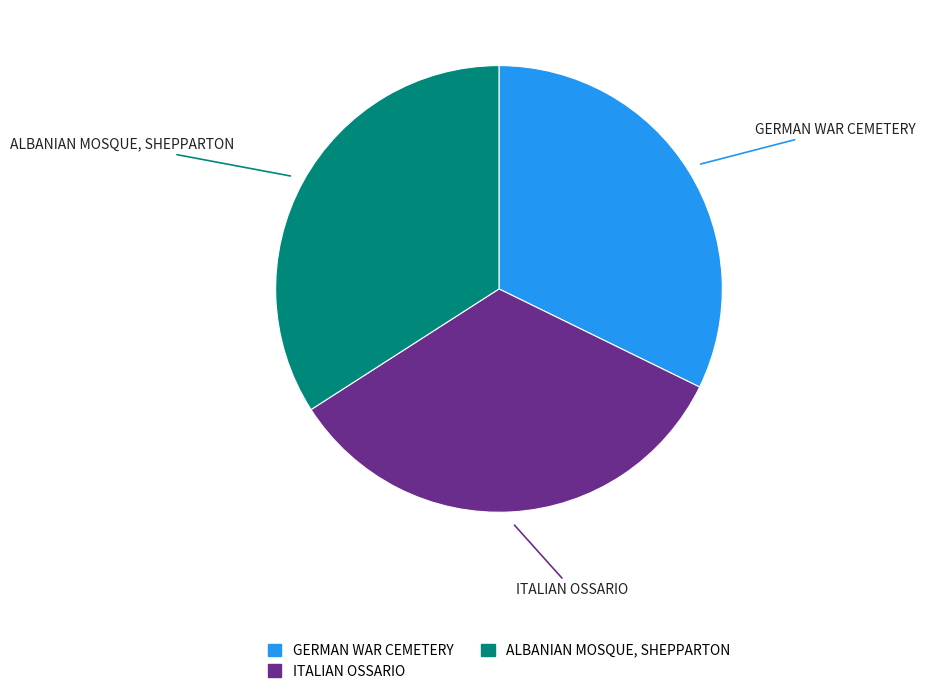

Count the number of slices in the pie.

3